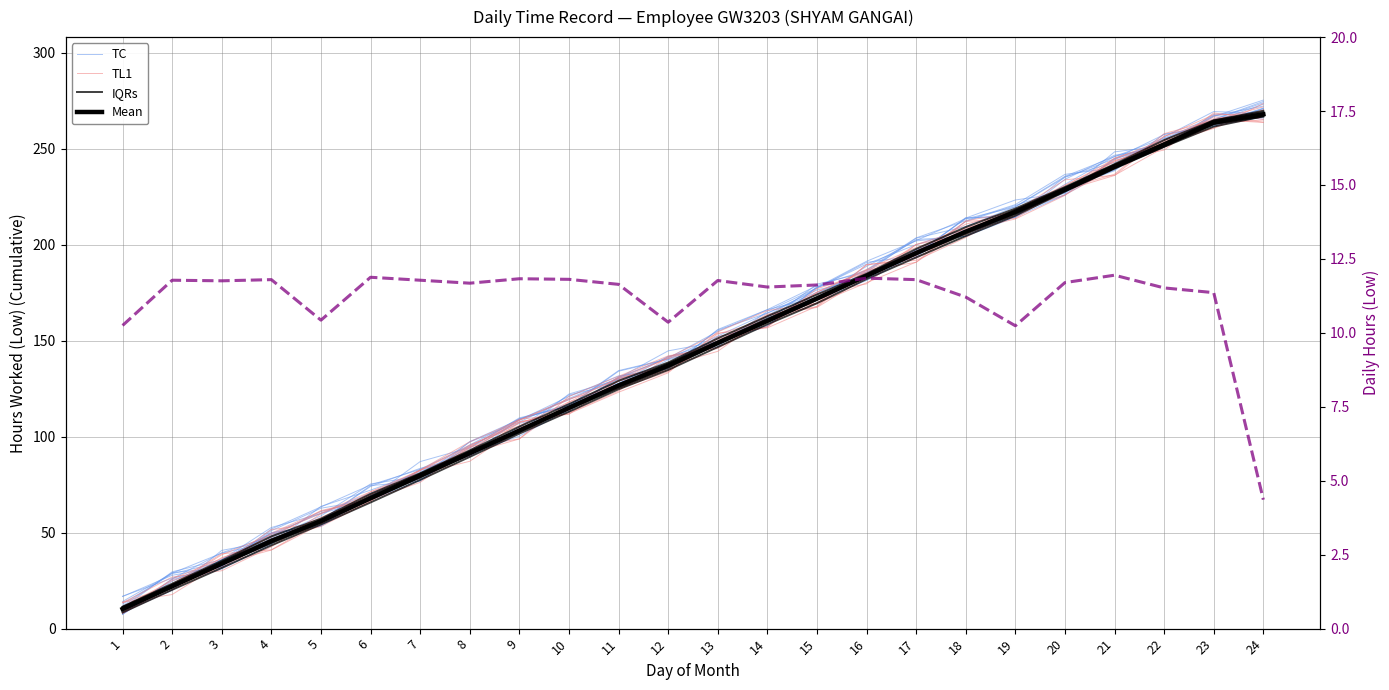

Reading left to right, list all the values displayed in this chart.

TC: 14.1	28.9	39.3	45.1	56.3	74.5	76.7	97.4	109.0	117.1	127.0	137.1	148.6	162.2	174.5	186.9	203.5	212.5	220.9	236.6	240.1	251.0	267.3	265.4
TL1: 13.5	26.9	30.2	42.6	59.8	70.0	82.6	97.3	108.5	119.3	130.2	136.3	150.8	157.3	175.3	187.1	198.5	206.7	216.2	228.4	236.1	256.5	264.5	267.2
IQRs: 11.4	23.4	35.4	48.0	57.3	70.2	80.9	92.9	105.2	116.9	129.1	138.6	151.2	162.7	174.0	184.8	197.8	209.2	218.8	230.0	242.0	254.5	264.7	269.7
Mean: 10.2	22.0	33.8	45.6	56.0	67.9	79.7	91.4	103.2	115.0	126.6	137.0	148.8	160.3	171.9	183.8	195.6	206.8	217.0	228.7	240.7	252.2	263.6	267.9
Daily Hours (Low): 10.2	11.8	11.8	11.8	10.4	11.9	11.8	11.7	11.8	11.8	11.6	10.4	11.8	11.6	11.6	11.8	11.8	11.2	10.2	11.7	11.9	11.5	11.4	4.4